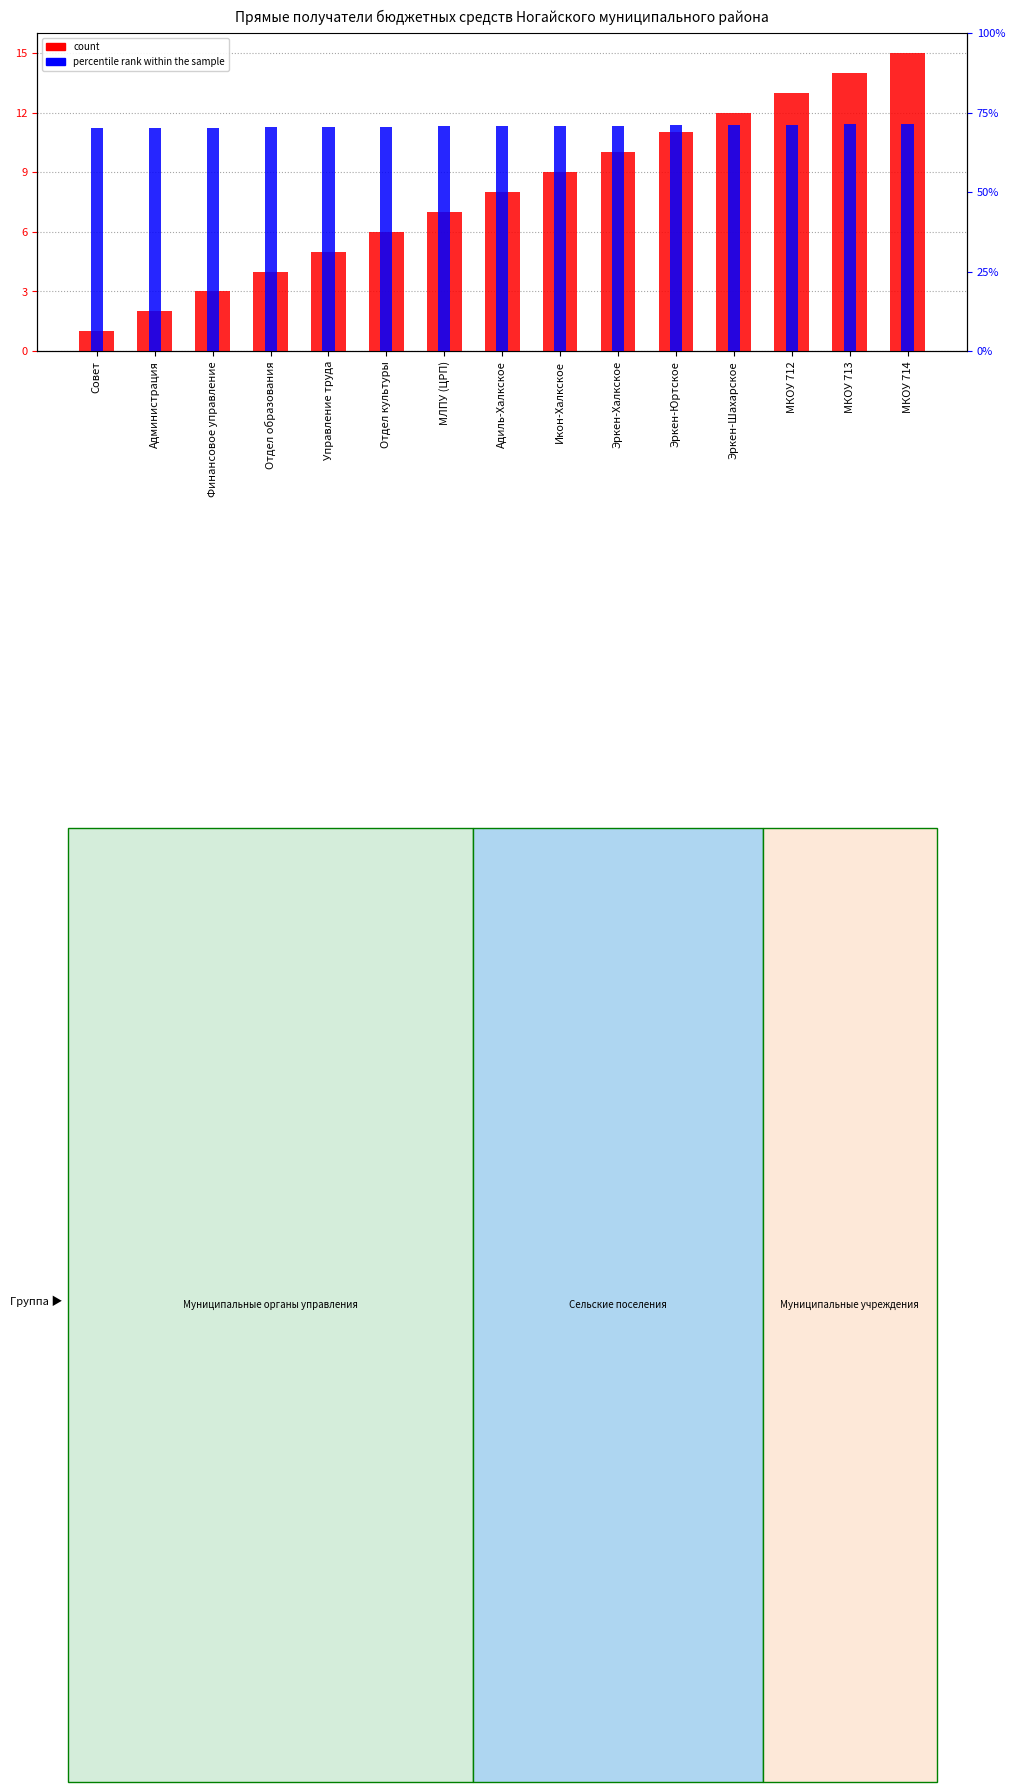

Reading left to right, extract all data points from this chart.

count: 1.0	2.0	3.0	4.0	5.0	6.0	7.0	8.0	9.0	10.0	11.0	12.0	13.0	14.0	15.0
percentile rank within the sample: 70.0	70.1	70.2	70.3	70.4	70.5	70.6	70.7	70.8	70.9	71.0	71.1	71.2	71.3	71.4